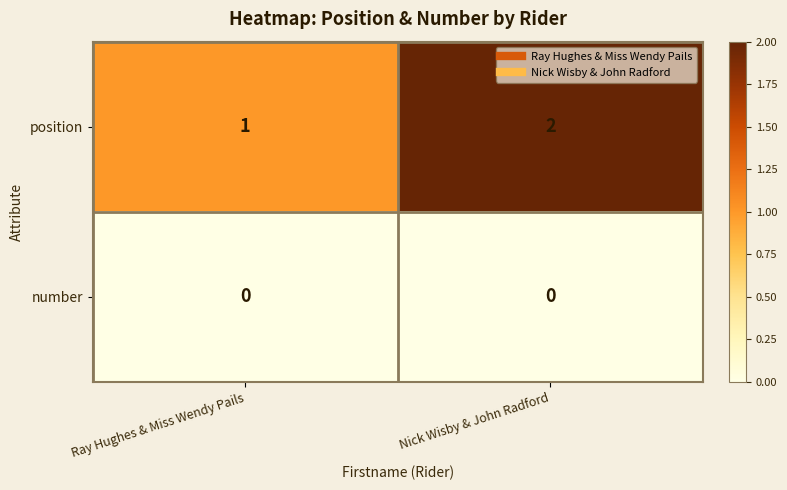

The value of number at Ray Hughes & Miss Wendy Pails is 0. True or false?

True